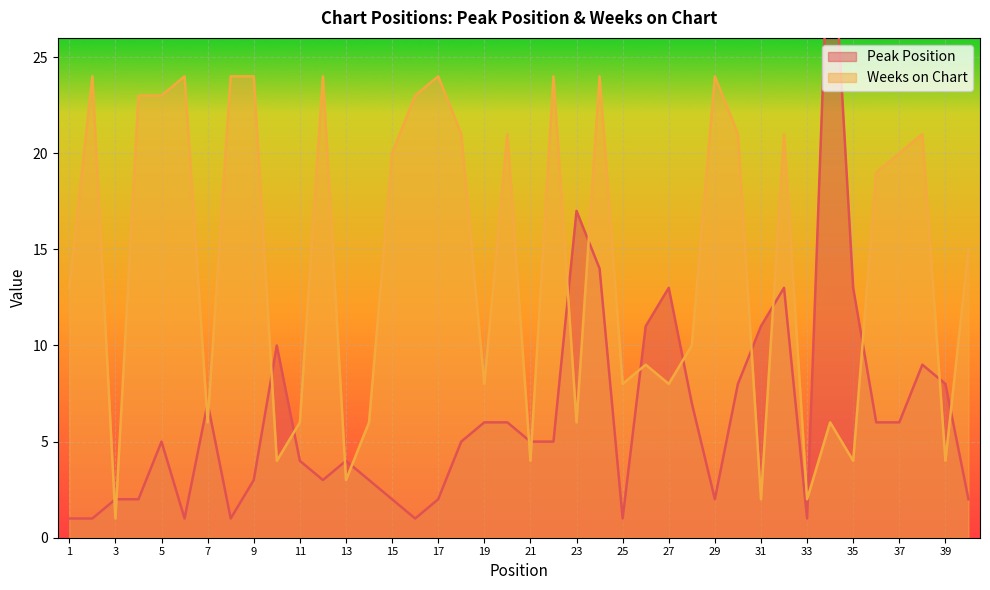

Rank the categories by Peak Position value from highest to lowest.

34, 23, 24, 27, 32, 35, 26, 31, 10, 38, 30, 39, 7, 28, 19, 20, 36, 37, 5, 18, 21, 22, 11, 13, 9, 12, 14, 3, 4, 15, 17, 29, 40, 1, 2, 6, 8, 16, 25, 33